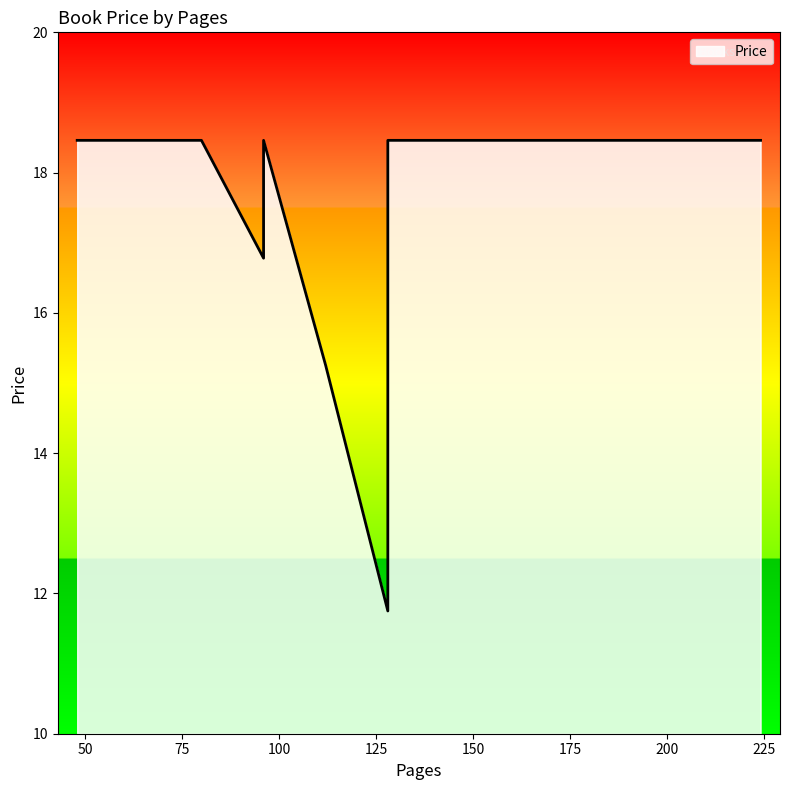

What is the ratio of the value at 96 to the value at 128?

0.9